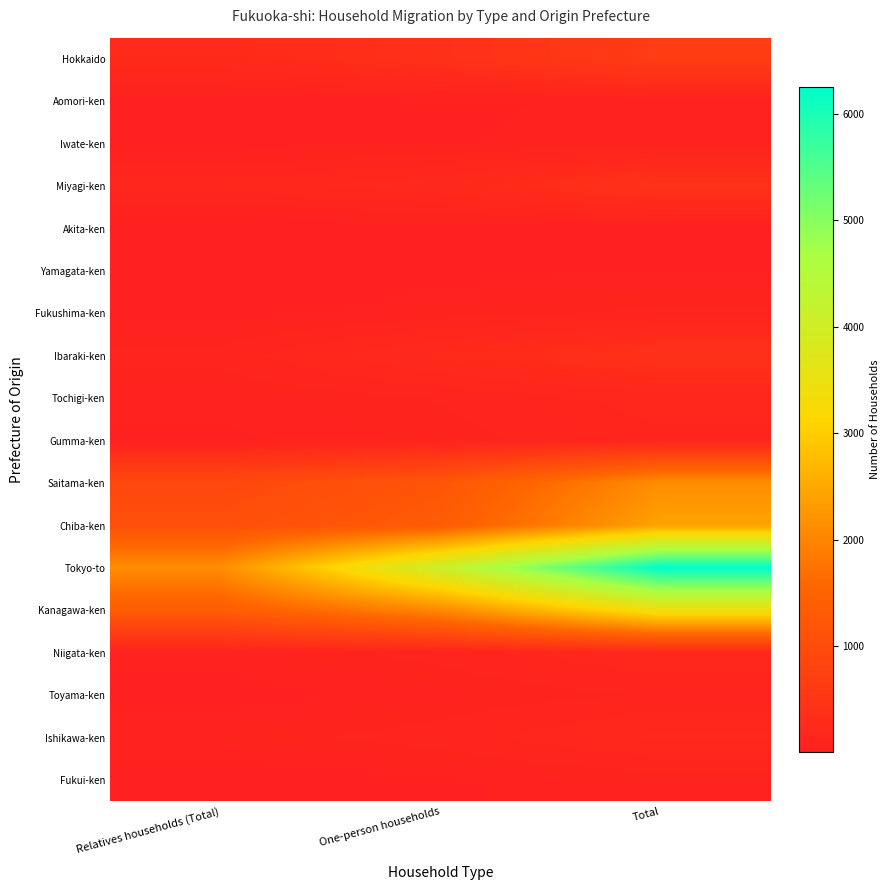

Between One-person households and Relatives households (Total), which is larger?

One-person households